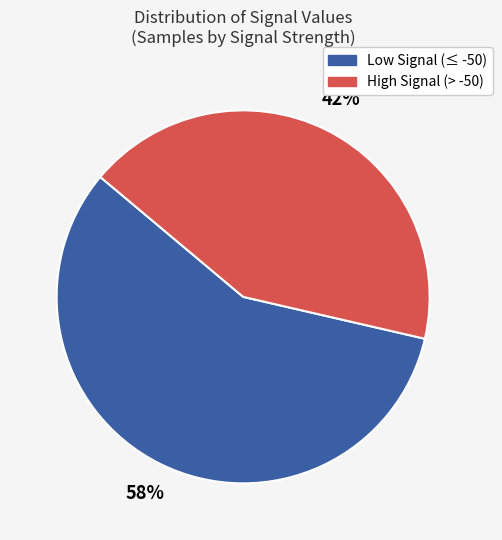

Which has a higher value, Low Signal (≤ -50) or High Signal (> -50)?

Low Signal (≤ -50)